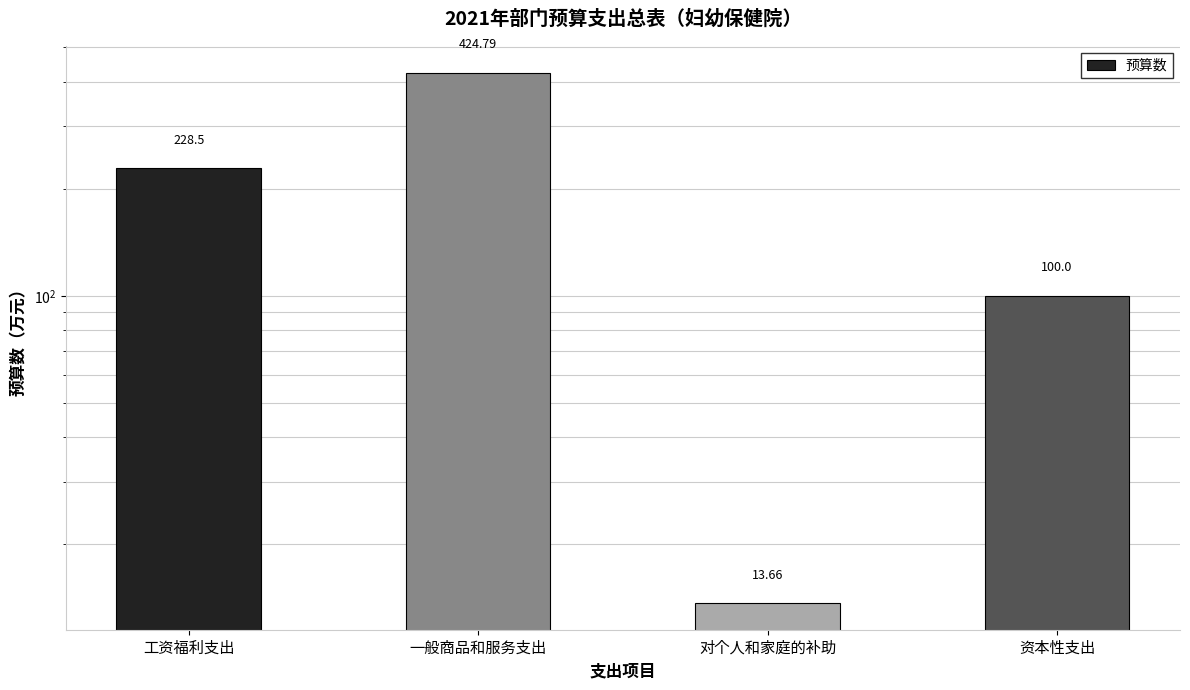

What is the ratio of the value at 一般商品和服务支出 to the value at 资本性支出?

4.2